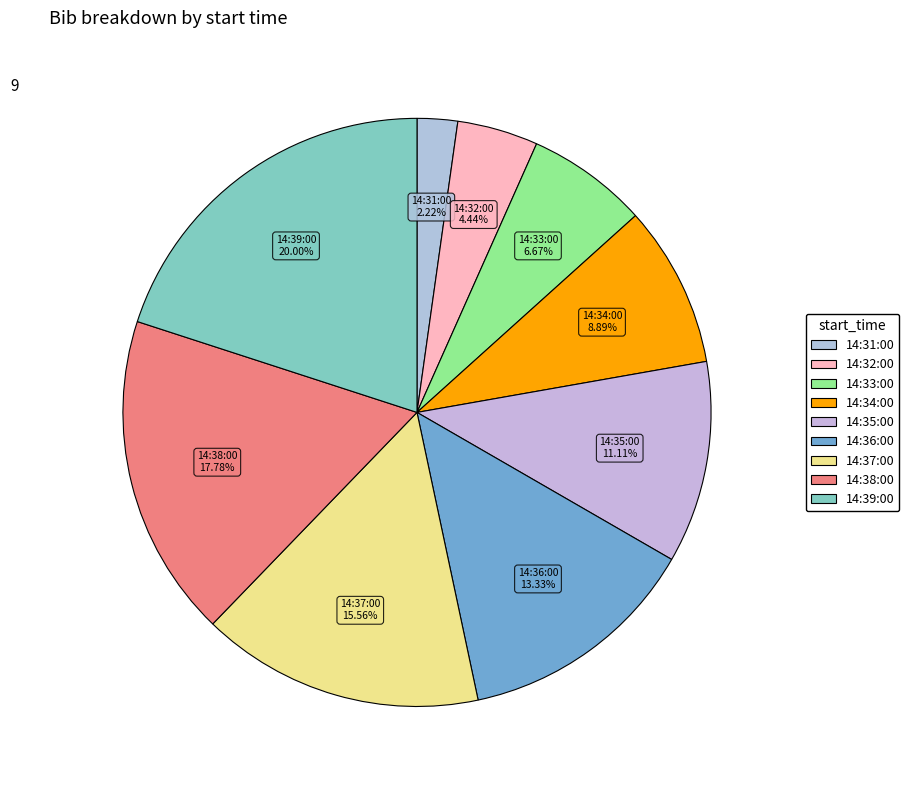

How many segments does this pie chart have?

9